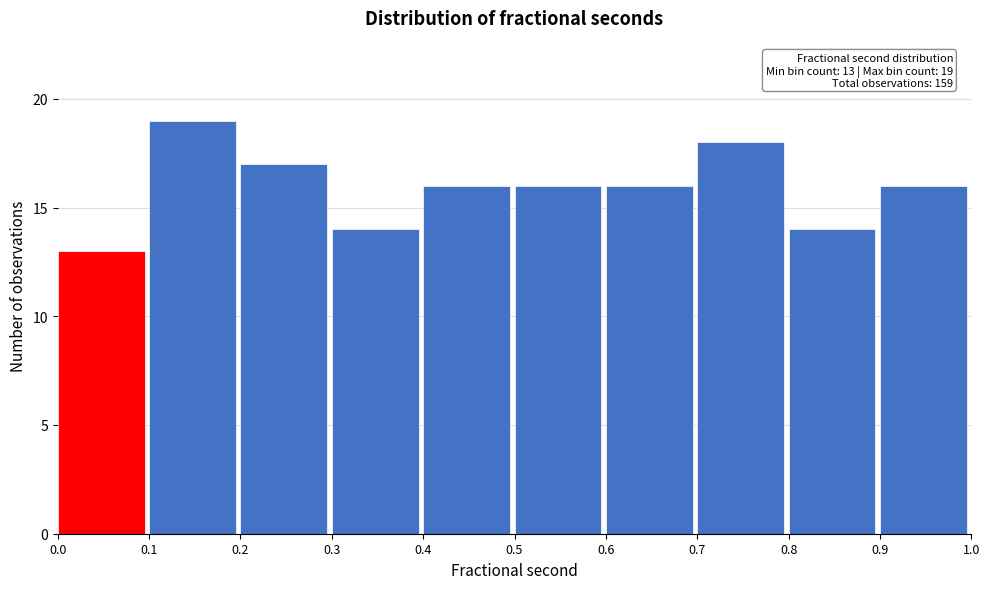

Over which range of the x-axis is the bar tallest?

0.1 to 0.2